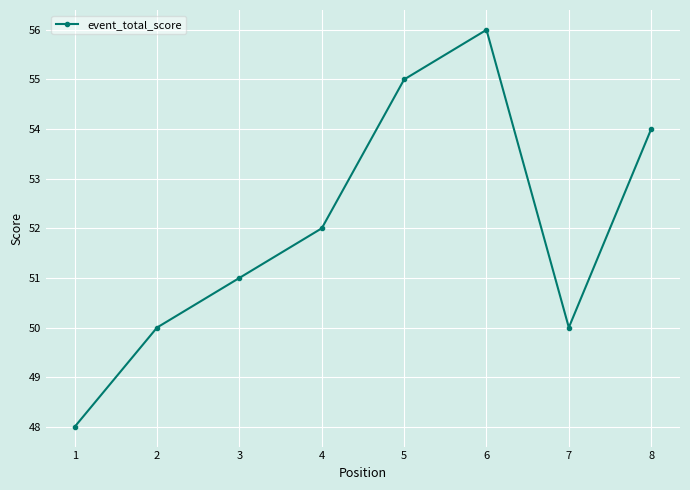

At which category does the data reach its first local valley?

7